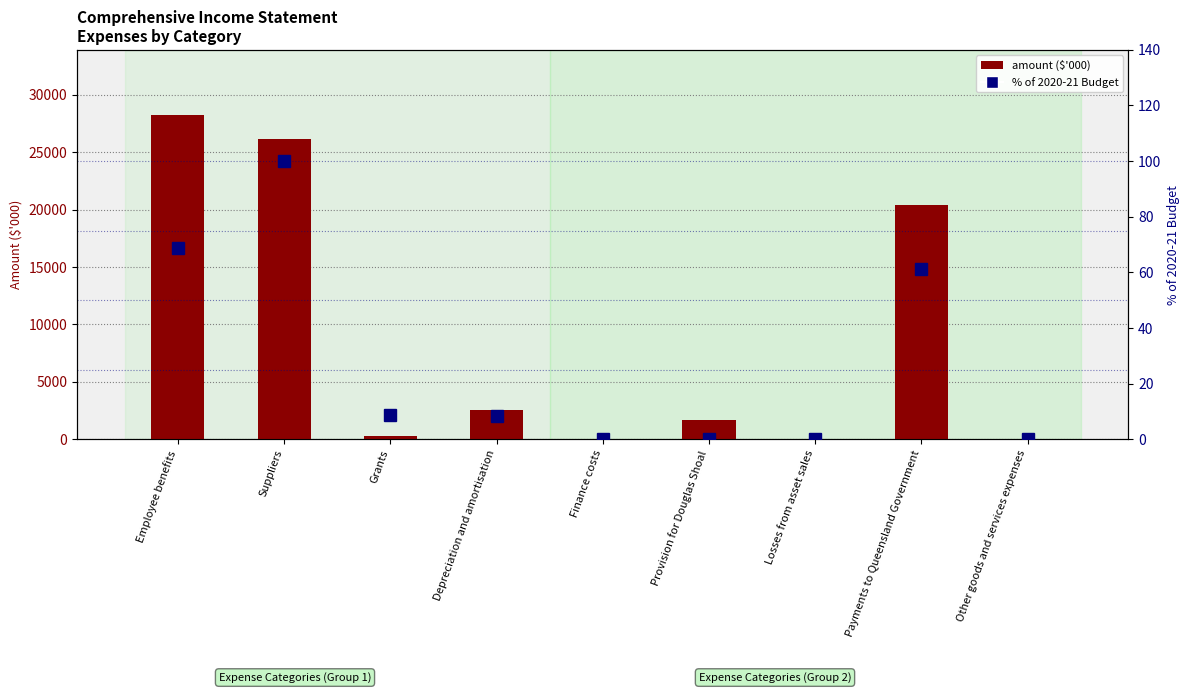

At which category is the sum across all series the highest?

Employee benefits